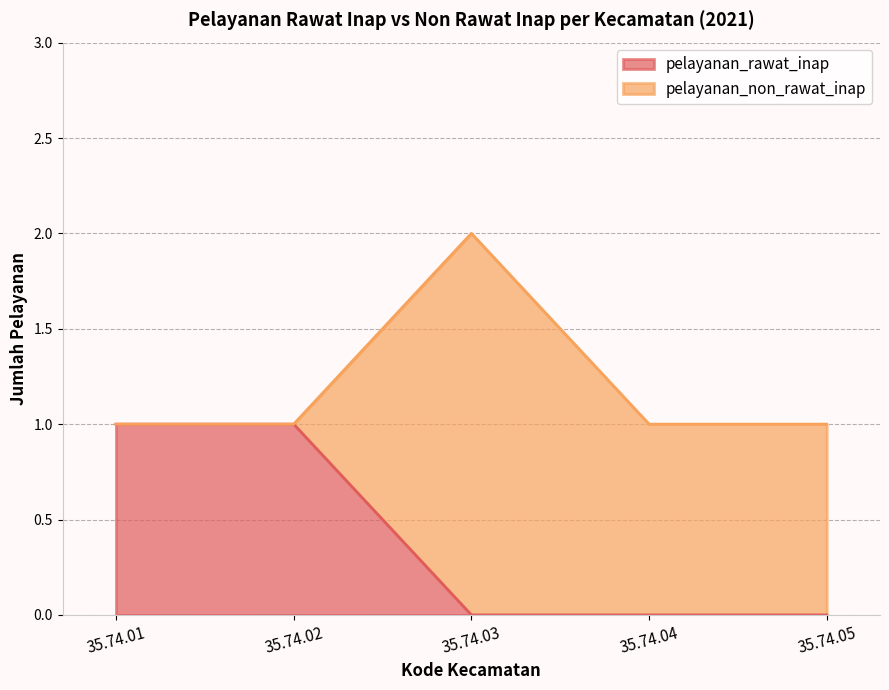

What is the difference between the second highest and second lowest values?

1